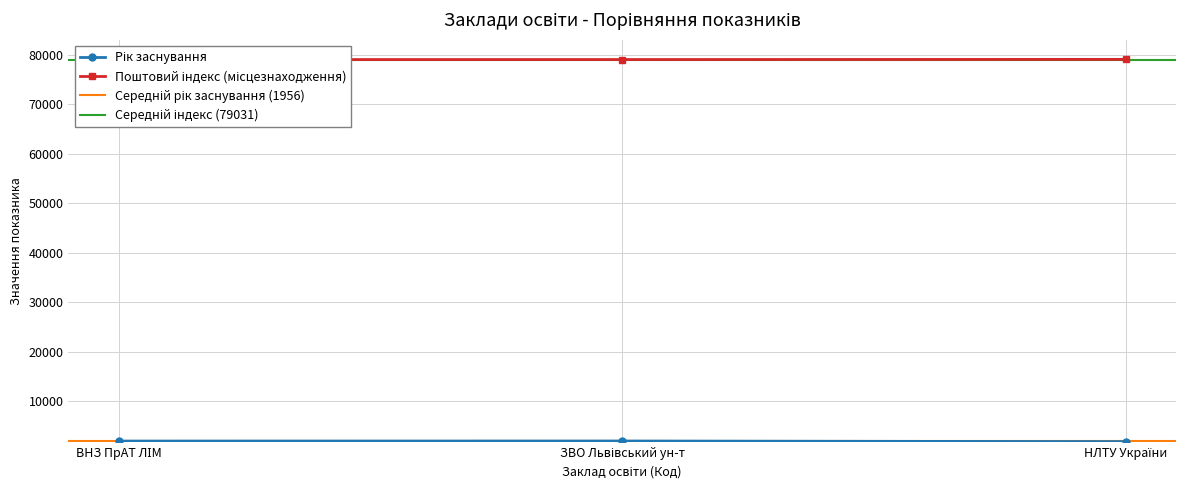

What is the smallest value displayed?

1874